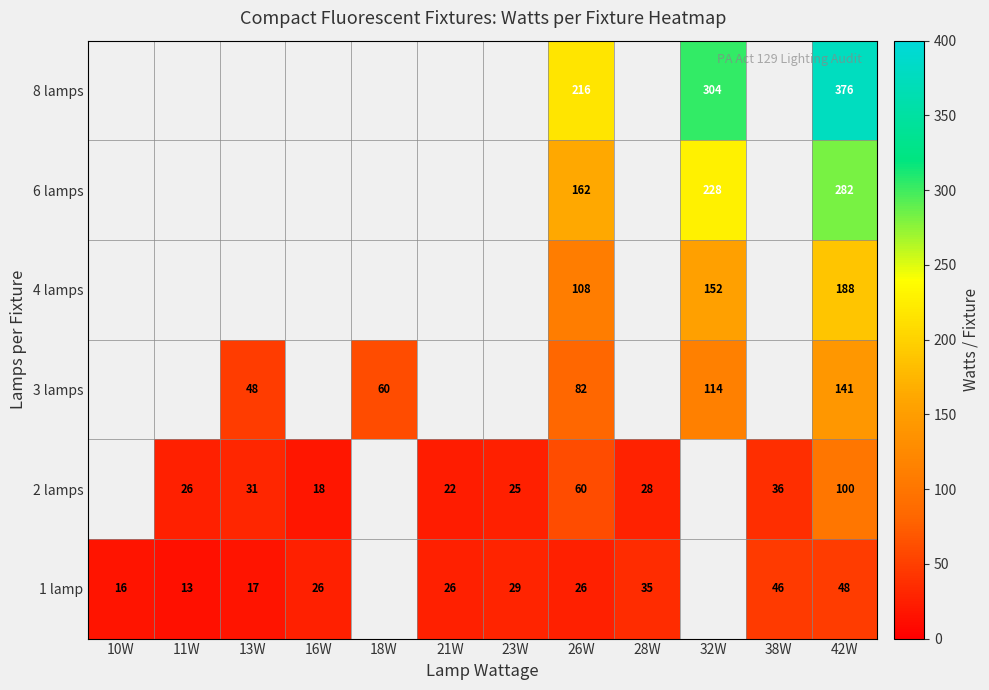

The 1 lamp series shows 48 at 42W. True or false?

True